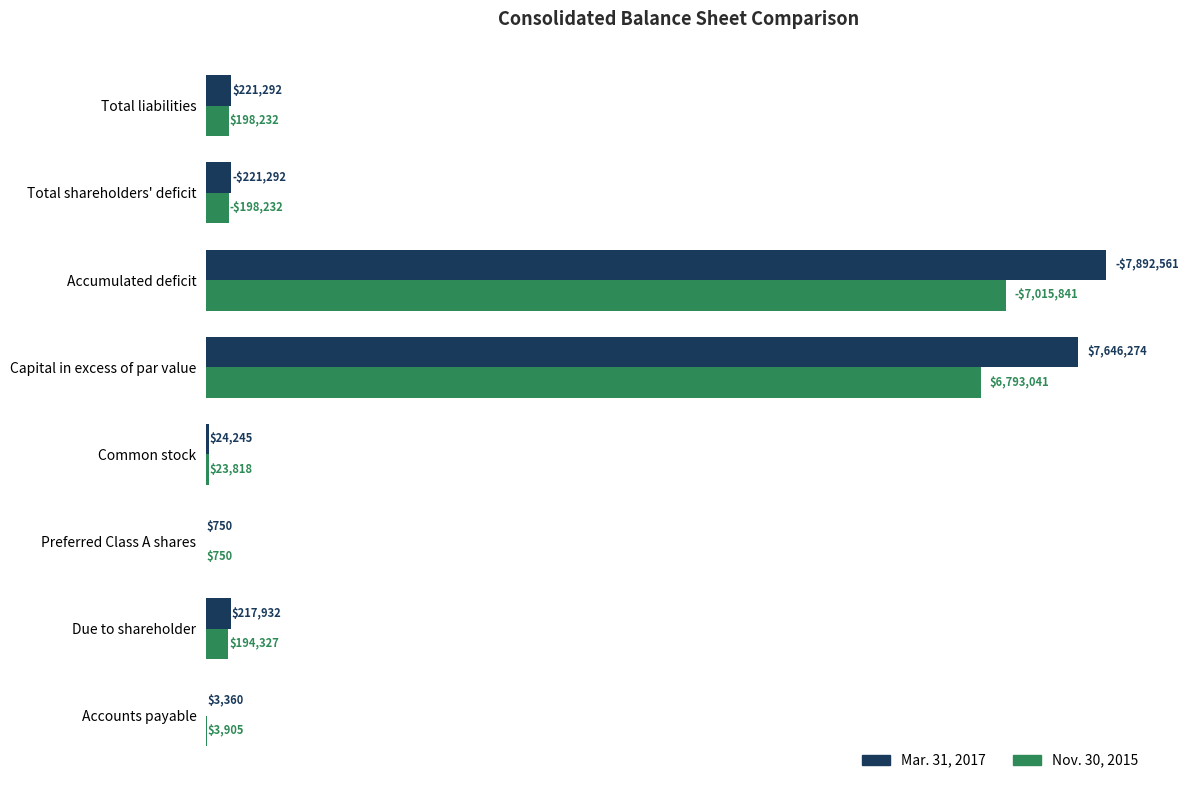

Between Common stock and Total shareholders' deficit, which series saw the biggest shift?

Mar. 31, 2017